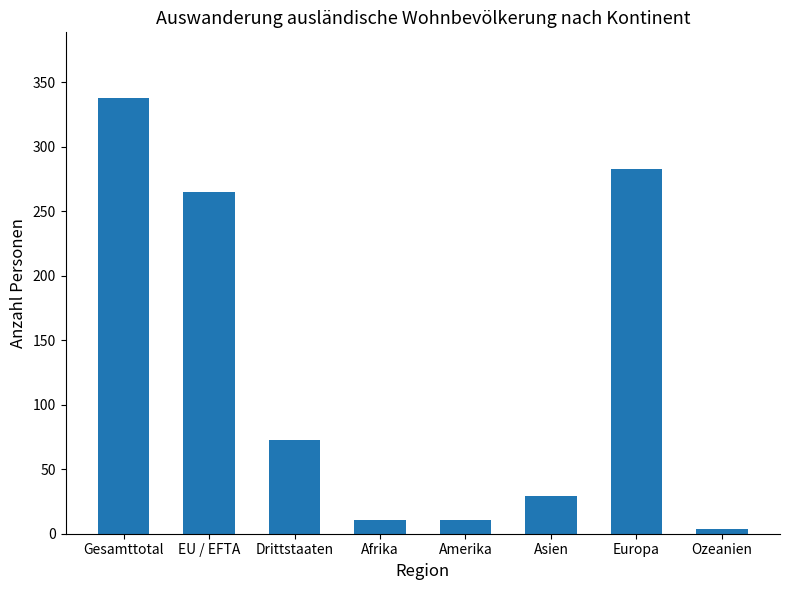

What is the sum of all values?

1014